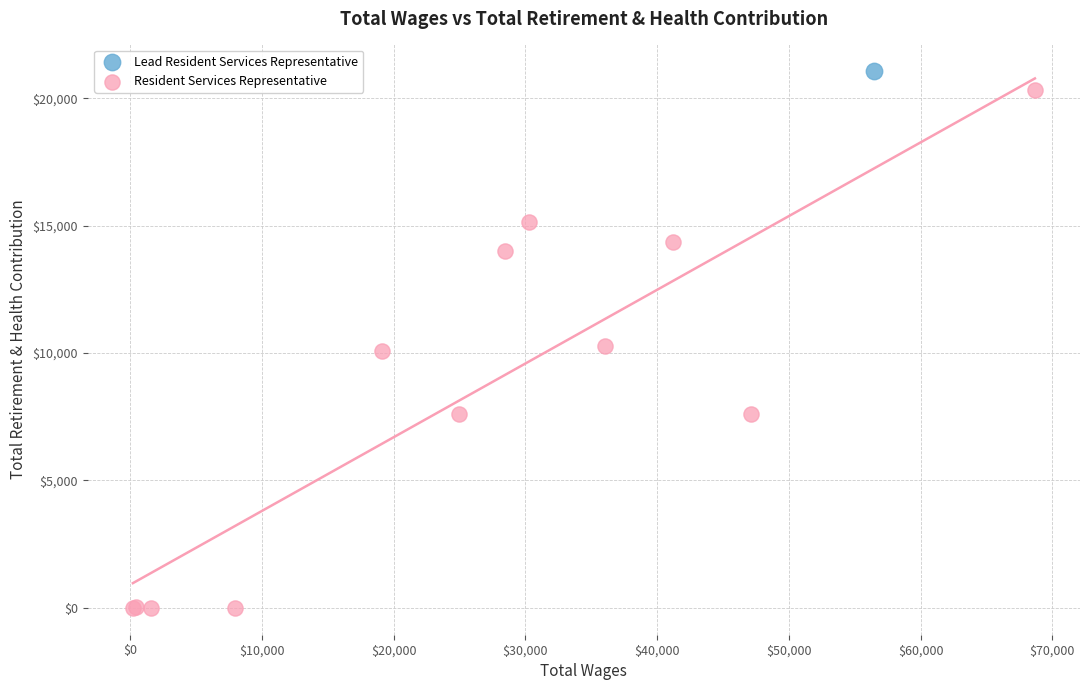

What are all the series names shown in the legend?

Lead Resident Services Representative, Resident Services Representative